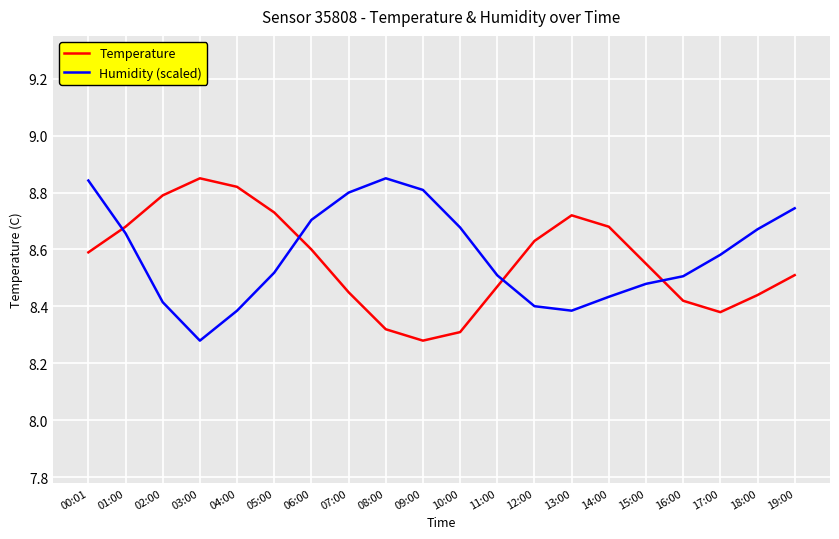

What is the difference between the Temperature values at 04:00 and 16:00?

0.4